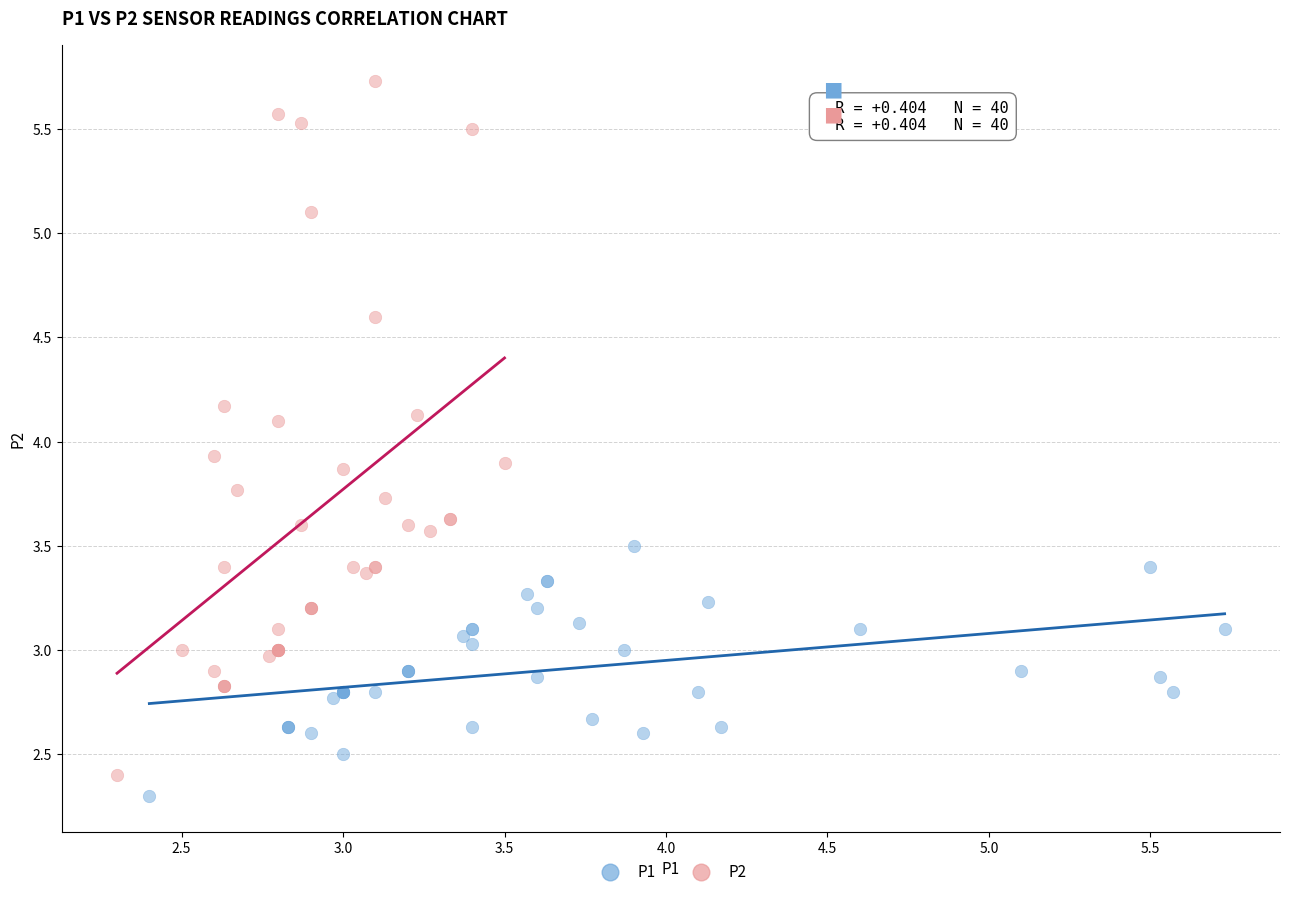

Which series contains the highest Y value?

P2